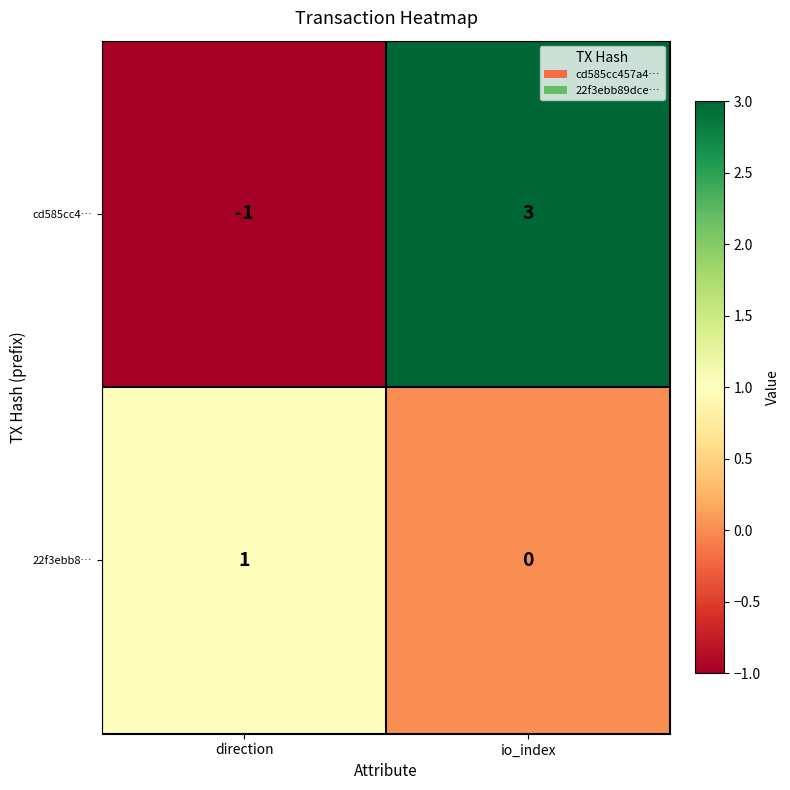

Is the value of cd585cc4… at io_index greater than the value of 22f3ebb8… at direction?

Yes